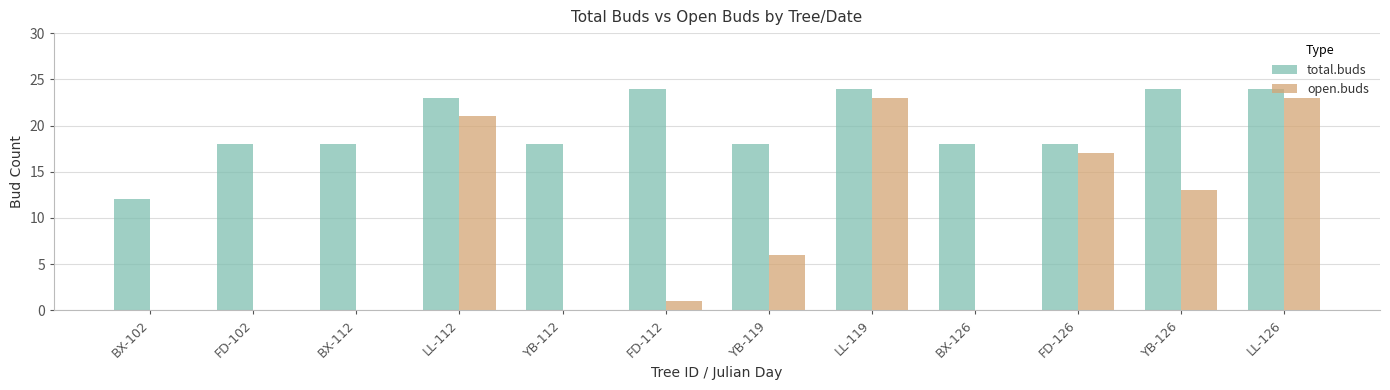

Which series has the largest total across all categories?

total.buds